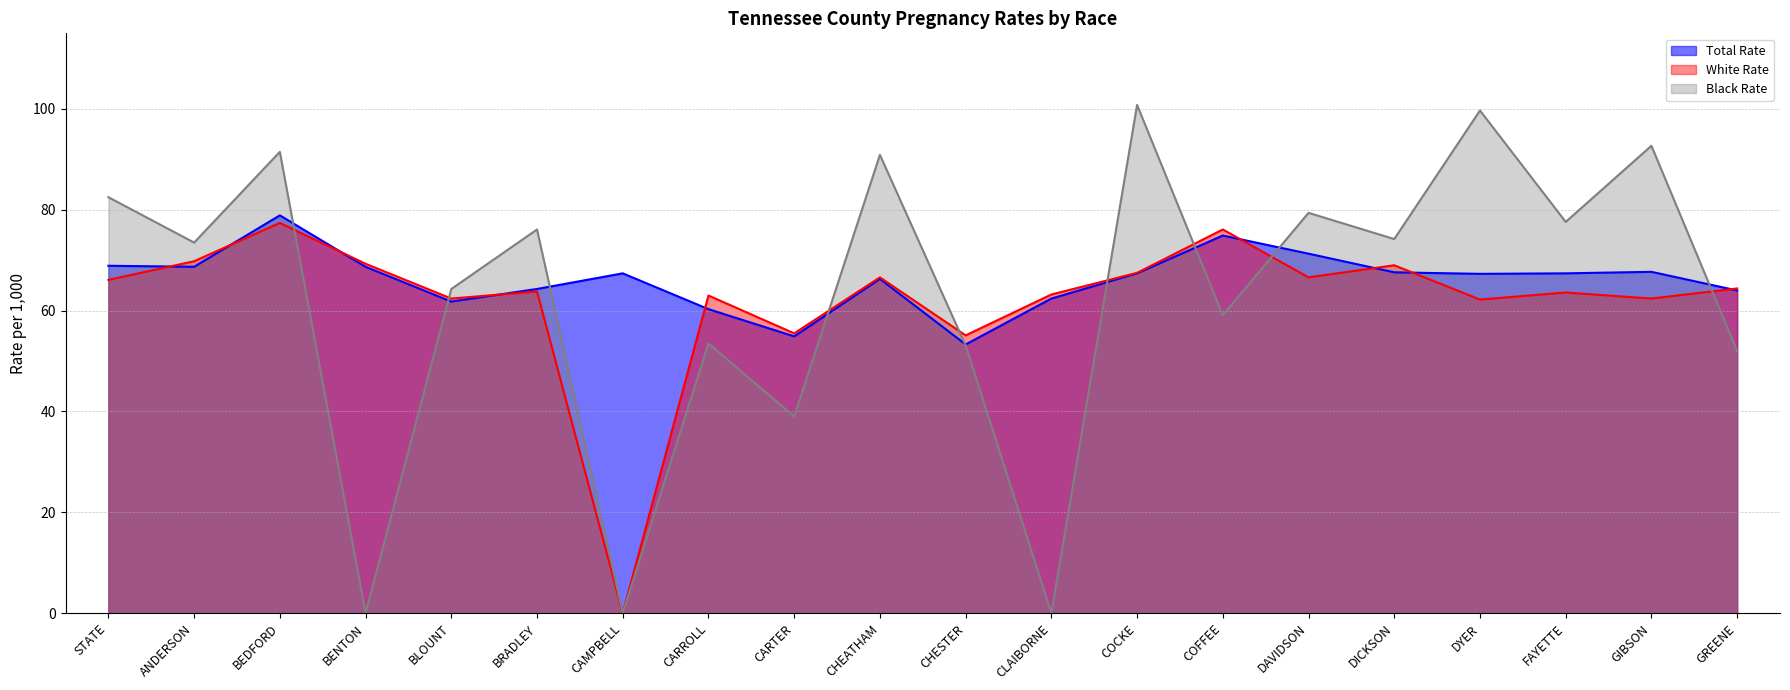

At which category does Black Rate reach its first local peak?

BEDFORD